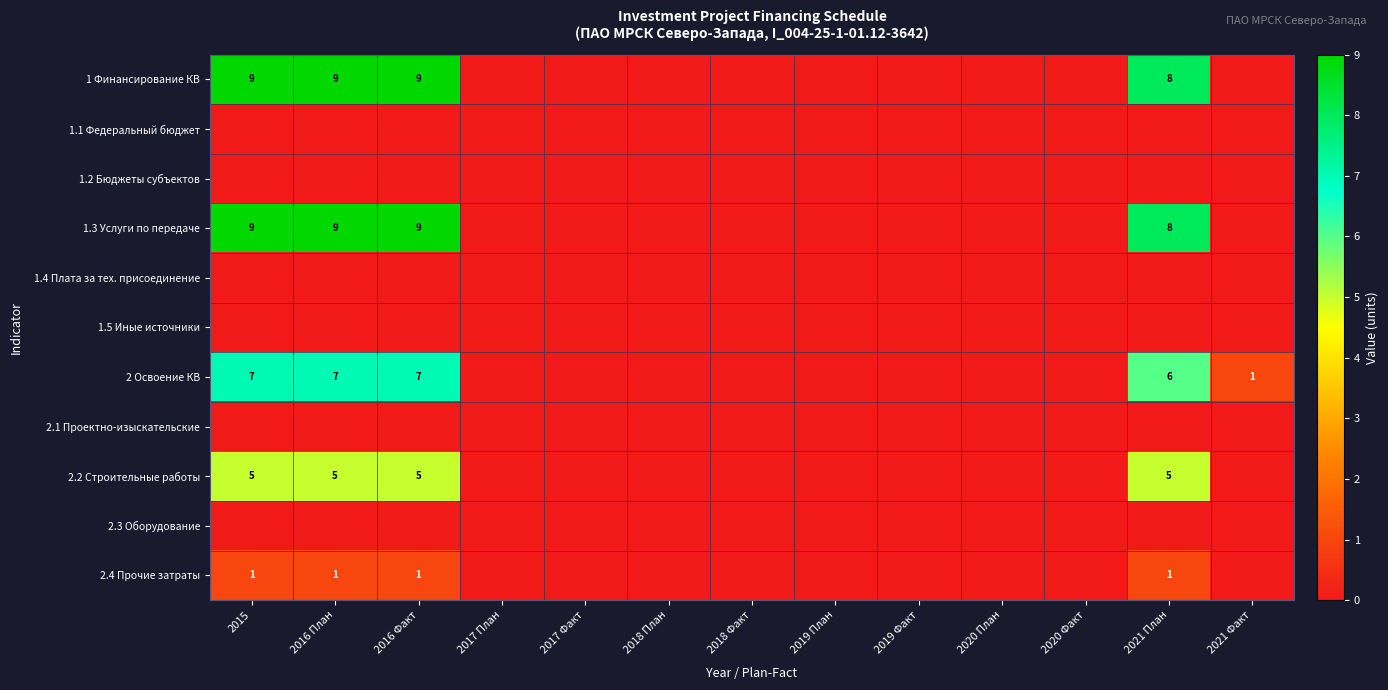

Rank the categories by 2.1 Проектно-изыскательские value from highest to lowest.

2015, 2016 План, 2016 Факт, 2017 План, 2017 Факт, 2018 План, 2018 Факт, 2019 План, 2019 Факт, 2020 План, 2020 Факт, 2021 План, 2021 Факт